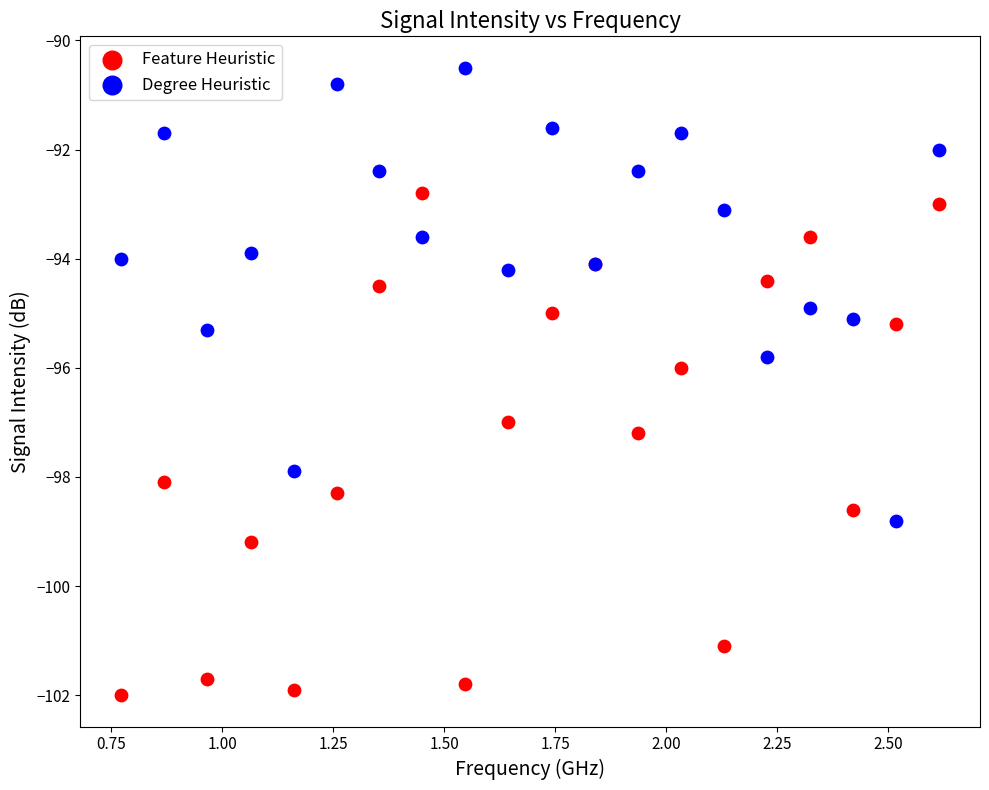

Which series reaches the maximum Y coordinate?

Degree Heuristic